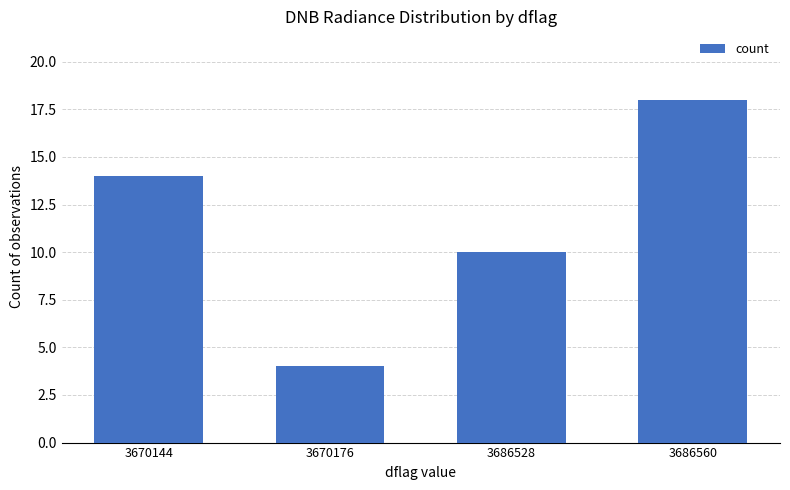

What is the value of the 3rd bar from the left?

10